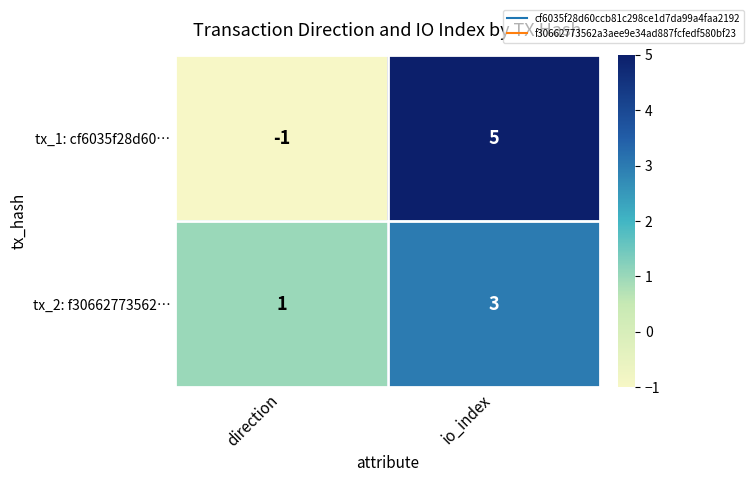

Reading right to left, extract all data points from this chart.

tx_1: cf6035f28d60…: io_index=5	direction=-1
tx_2: f30662773562…: io_index=3	direction=1